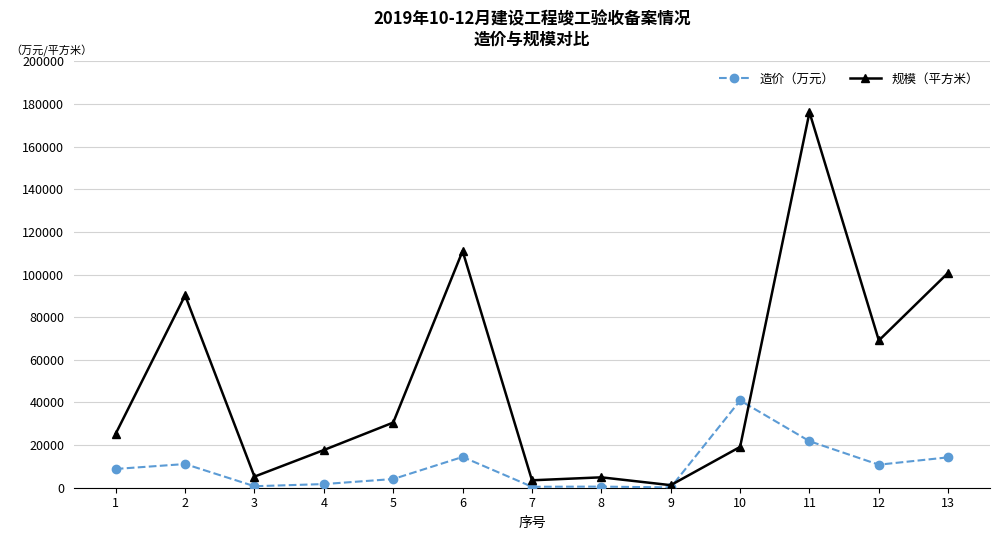

How many data points in 造价（万元） are above 8810?

7